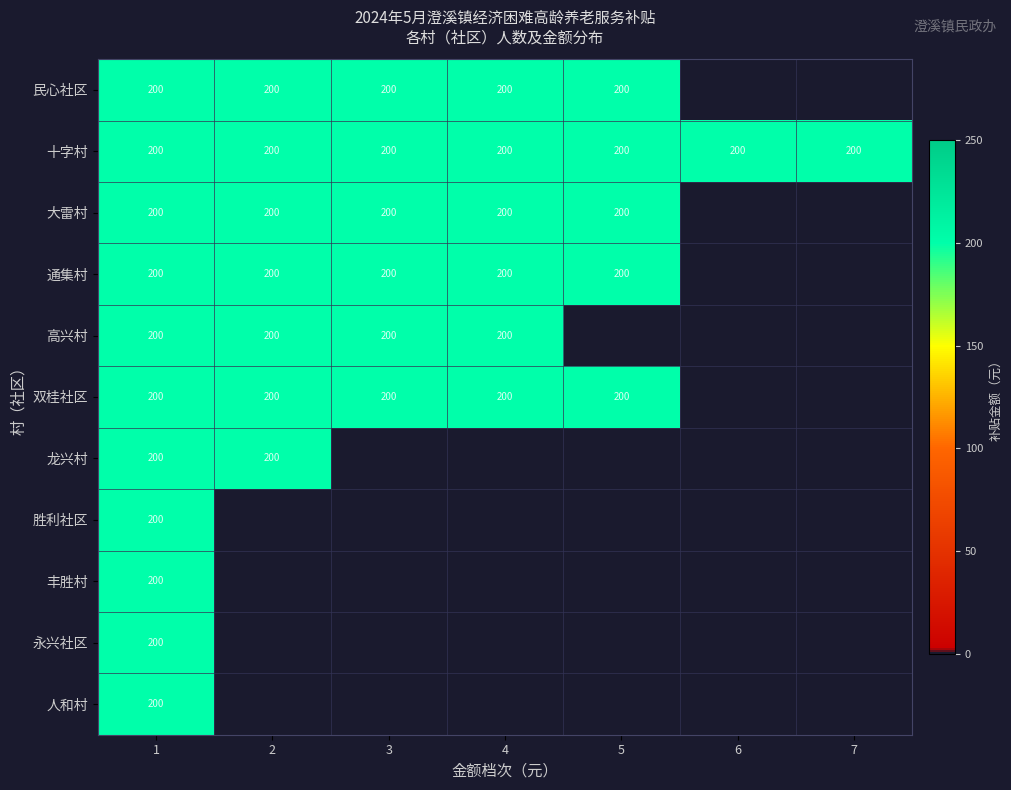

True or false: 通集村 has a value of 299 at 4.

False